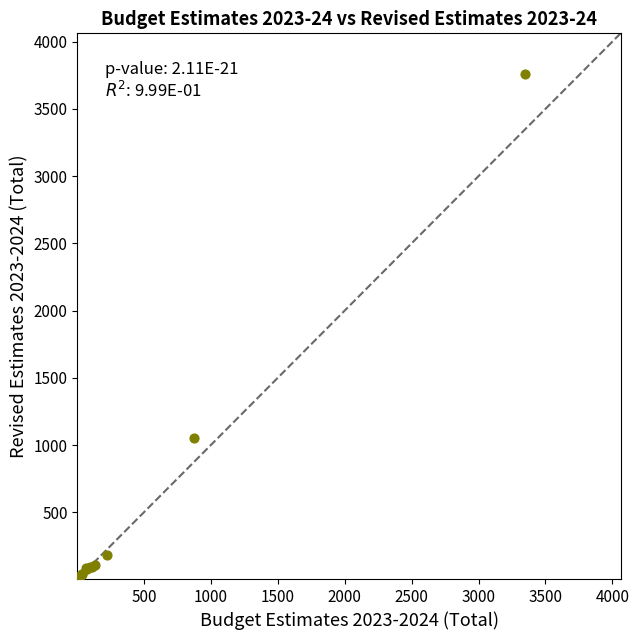

What Y value in the scatter plot is closest to 1882?

1049.2